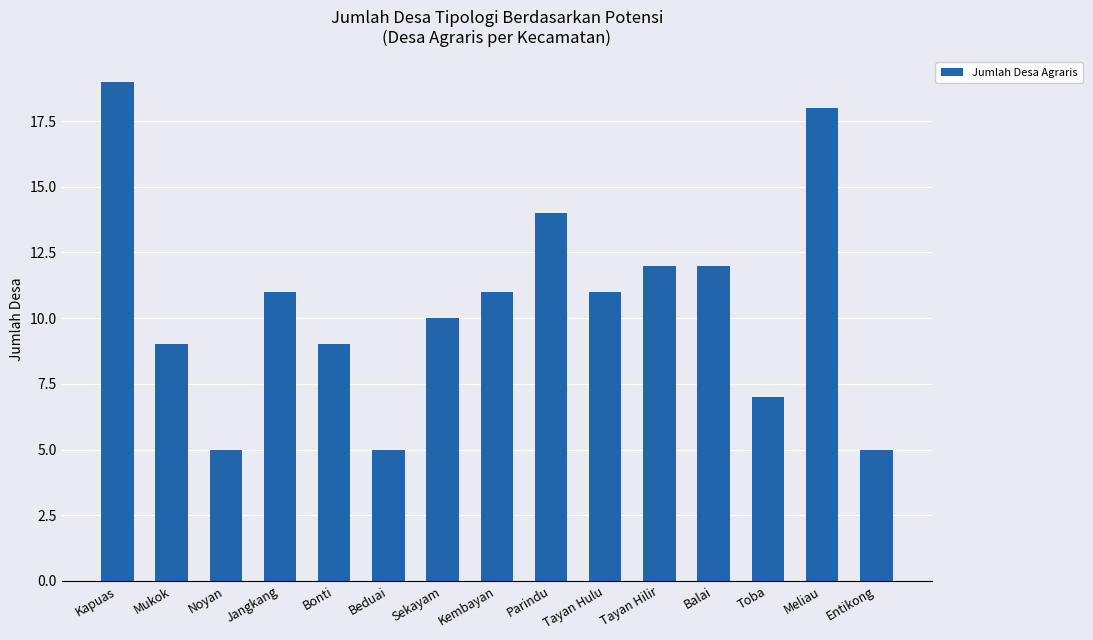

At which category does the chart reach its peak across all series?

Kapuas